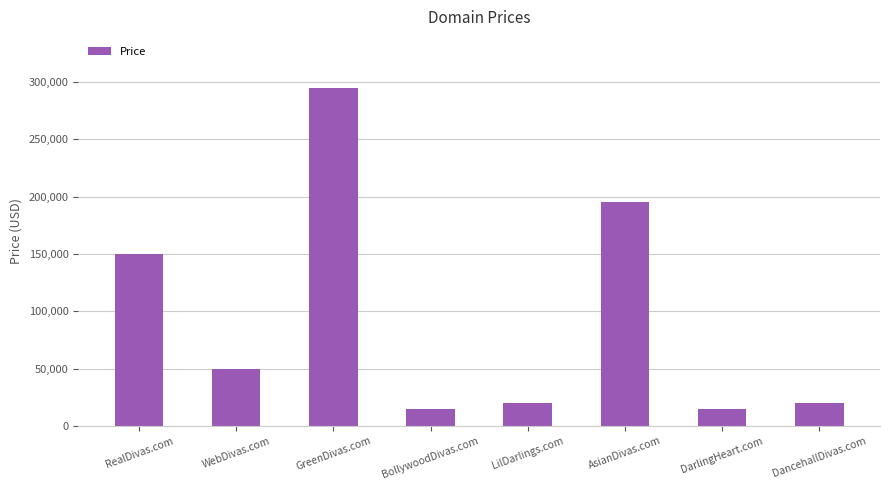

At which label does the data first exceed 49888?

RealDivas.com